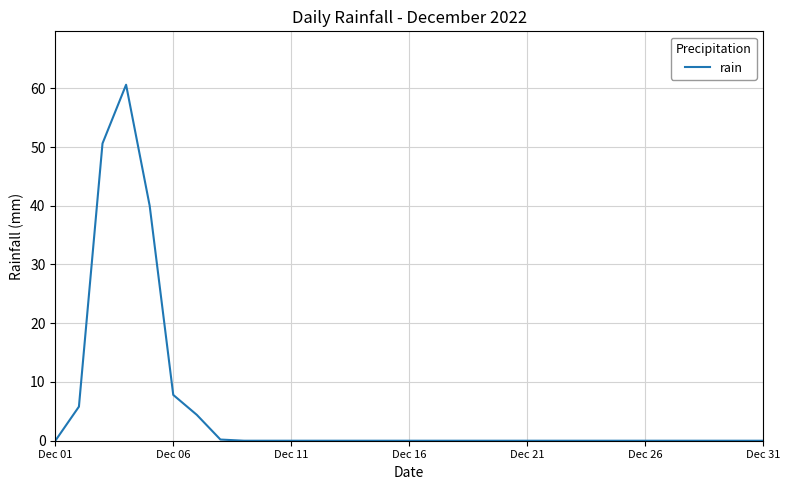

What is the difference between the maximum and minimum values?

60.6